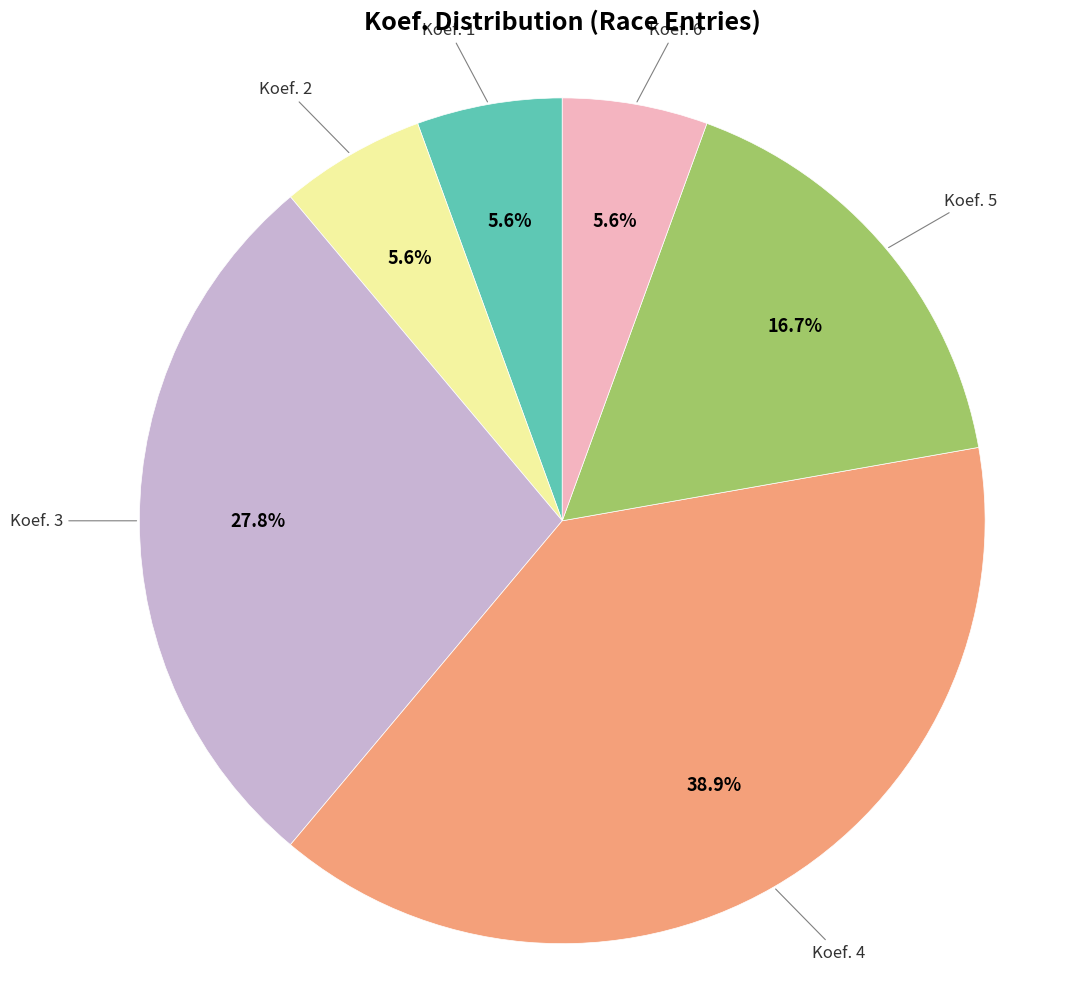

Does Koef. 2 account for over 50% of the chart?

No